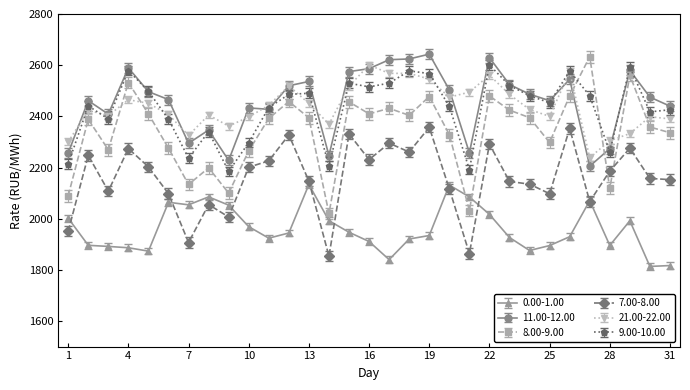

What is the value of the 7.00-8.00 point at the 24th from the left?

2134.9